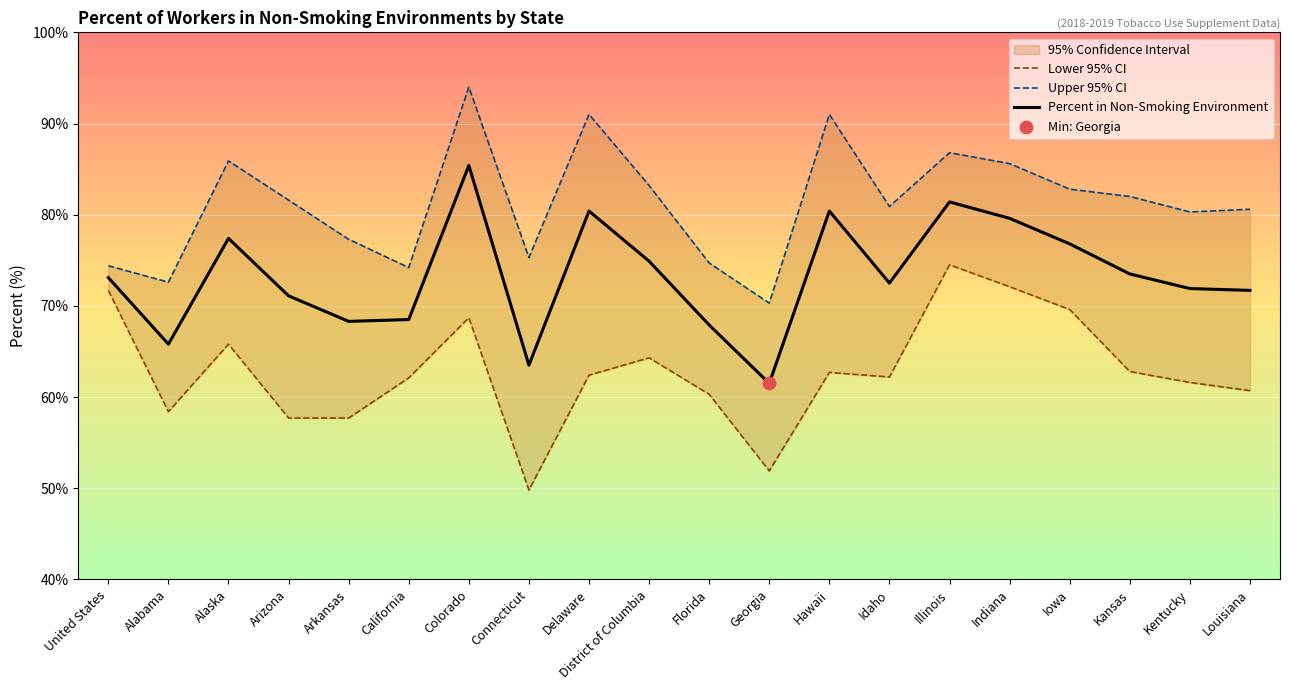

What is the total value across all series at Kentucky?

213.8